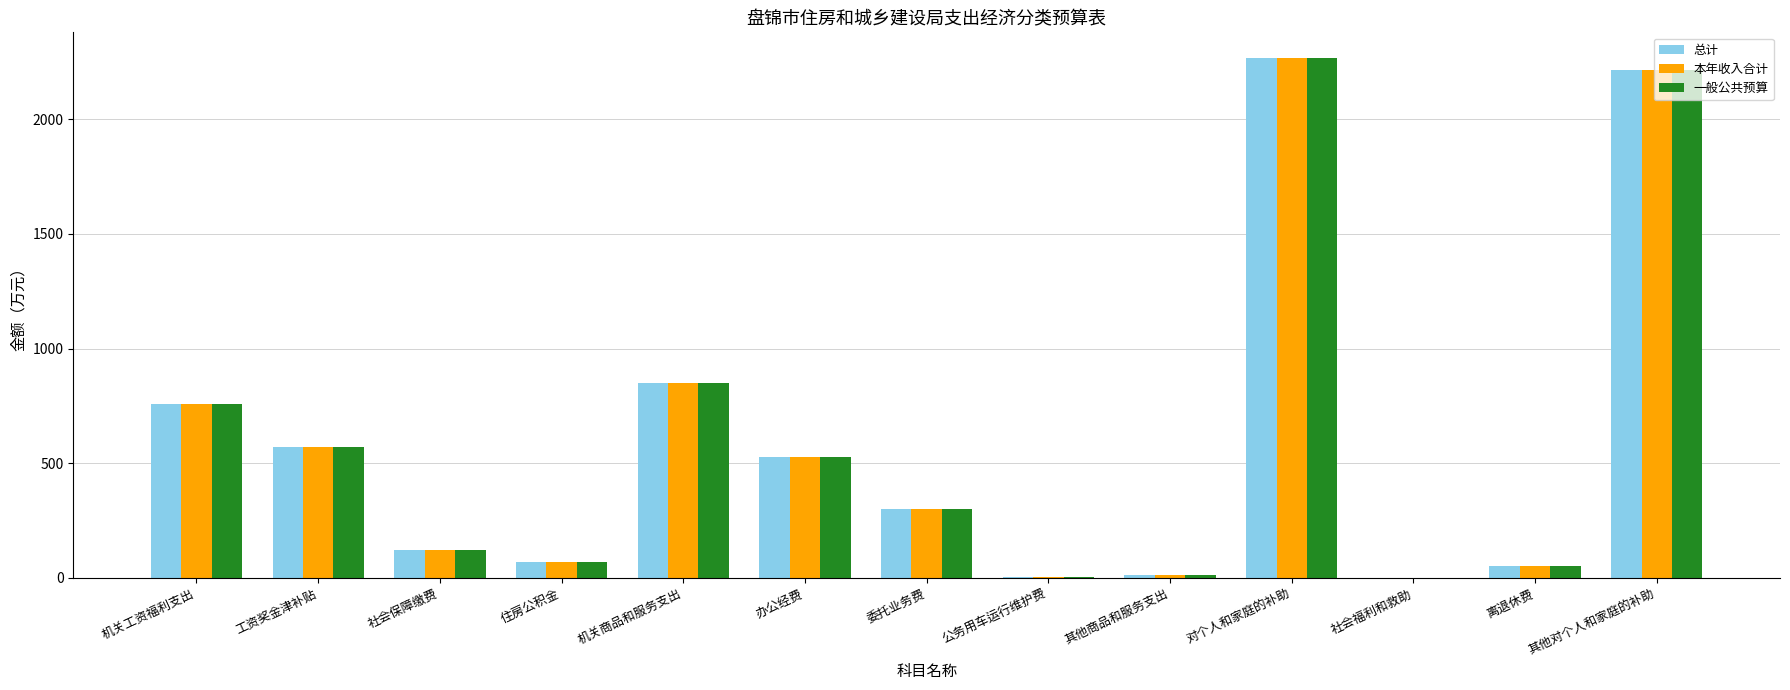

True or false: 一般公共预算 has a value of 910.0 at 其他对个人和家庭的补助.

False